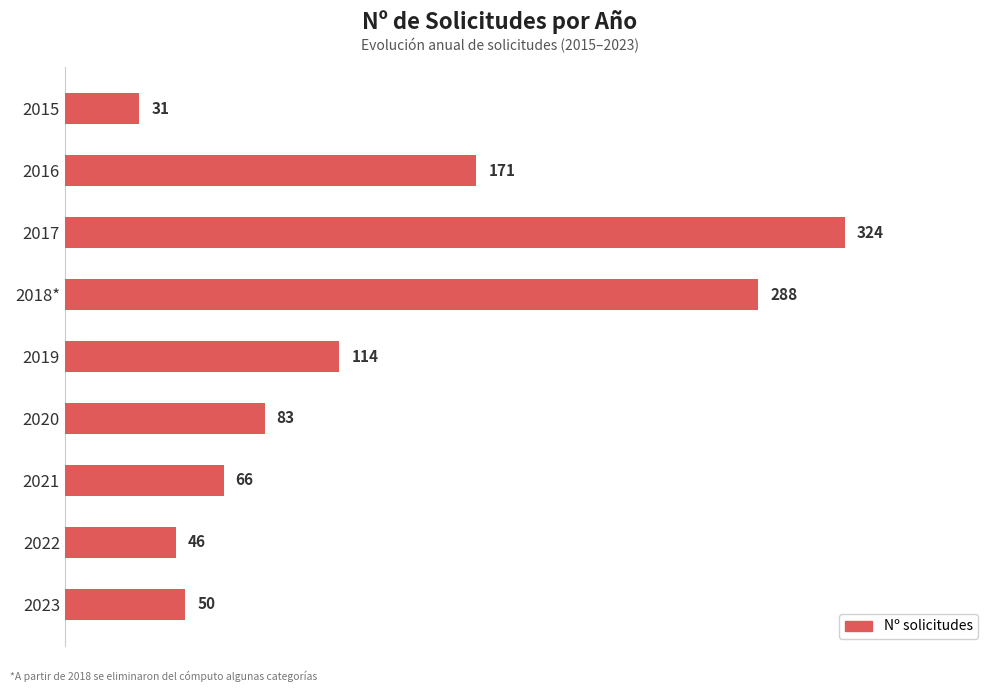

List the labels in order of value, largest first.

2017, 2018*, 2016, 2019, 2020, 2021, 2023, 2022, 2015